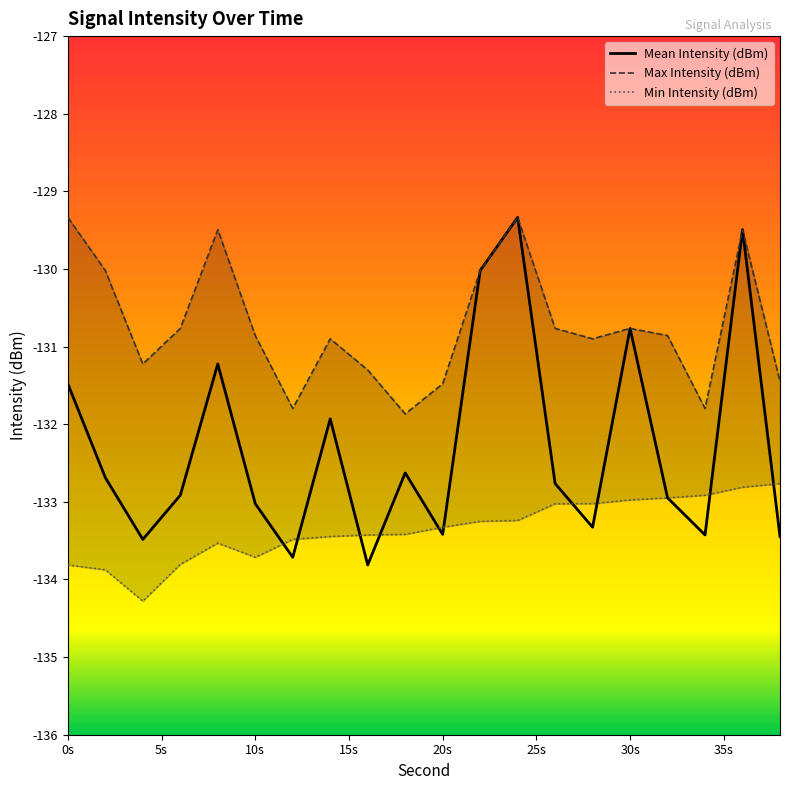

Which series changed the most between 16 and 22?

Mean Intensity (dBm)